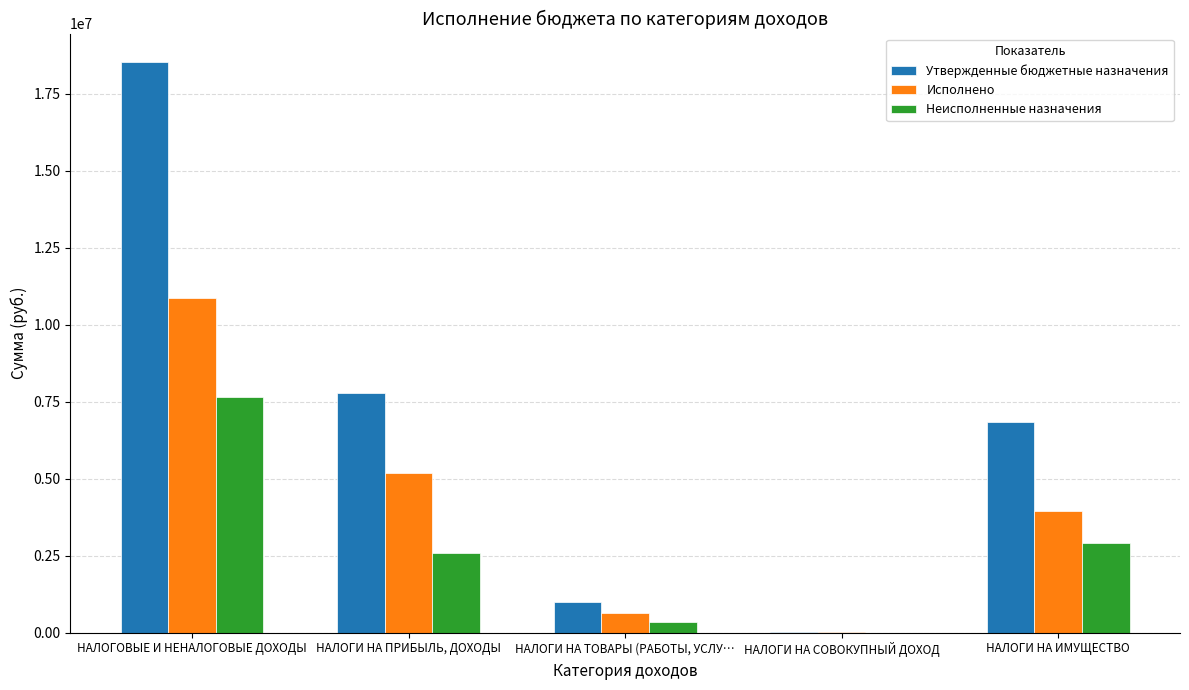

Which series changed the most between НАЛОГОВЫЕ И НЕНАЛОГОВЫЕ ДОХОДЫ and НАЛОГИ НА СОВОКУПНЫЙ ДОХОД?

Утвержденные бюджетные назначения